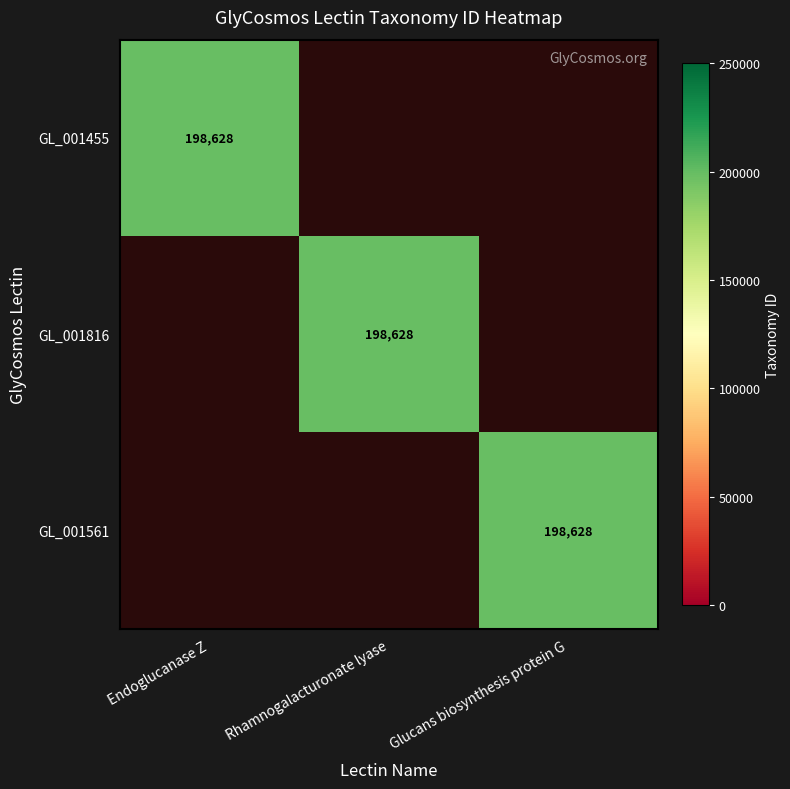

The value of GL_001561 at Rhamnogalacturonate lyase is 89077. True or false?

False